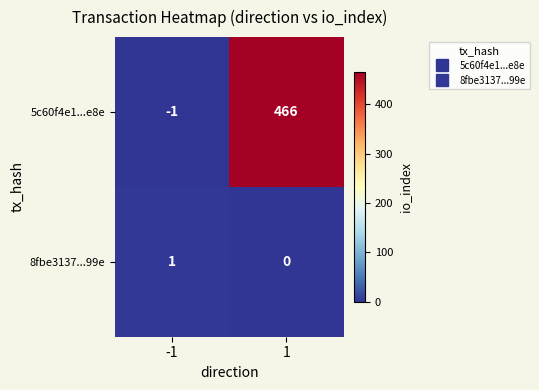

Which series has the largest total across all categories?

5c60f4e1...e8e